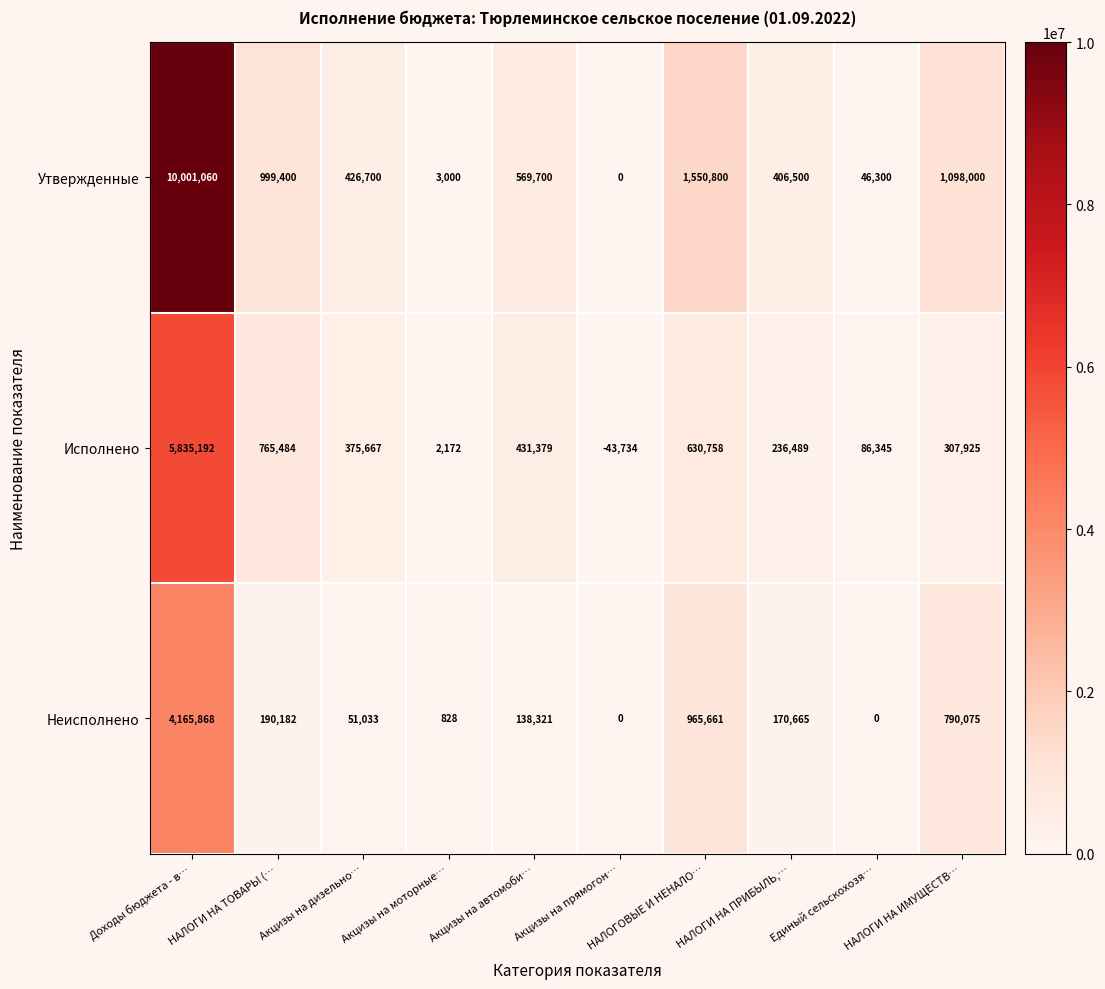

What is the difference between the second highest and minimum values in the Утвержденные series?

1550800